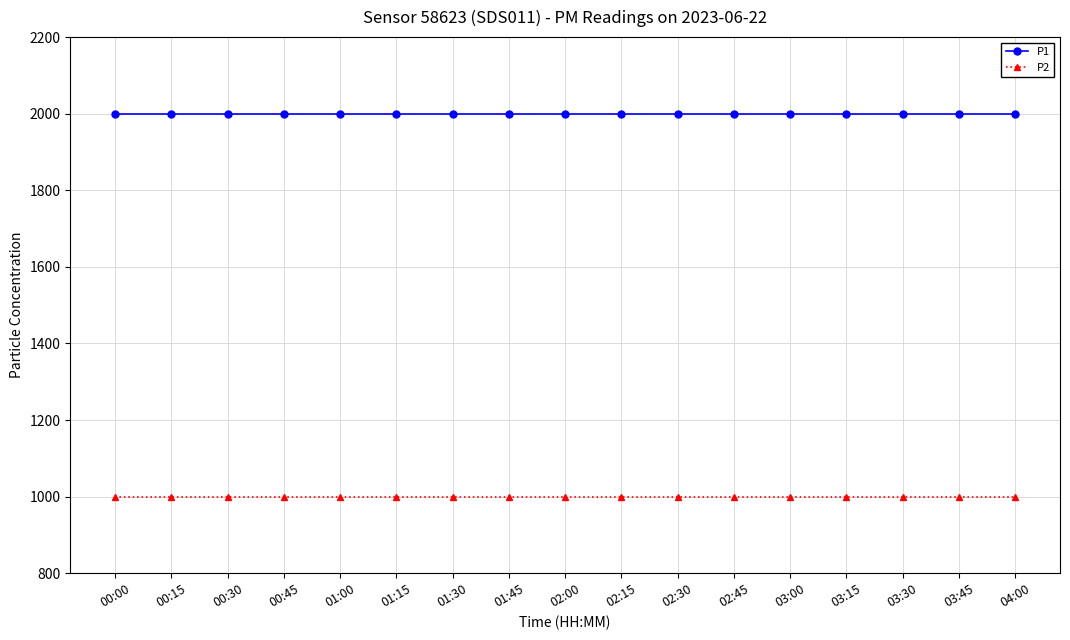

What is the maximum value for P2?

999.9